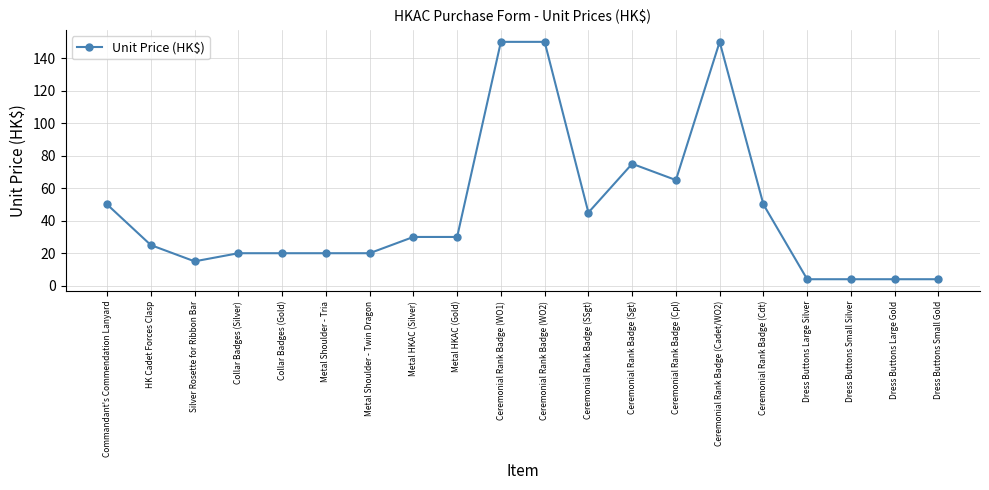

How many data points are less than 30?

10